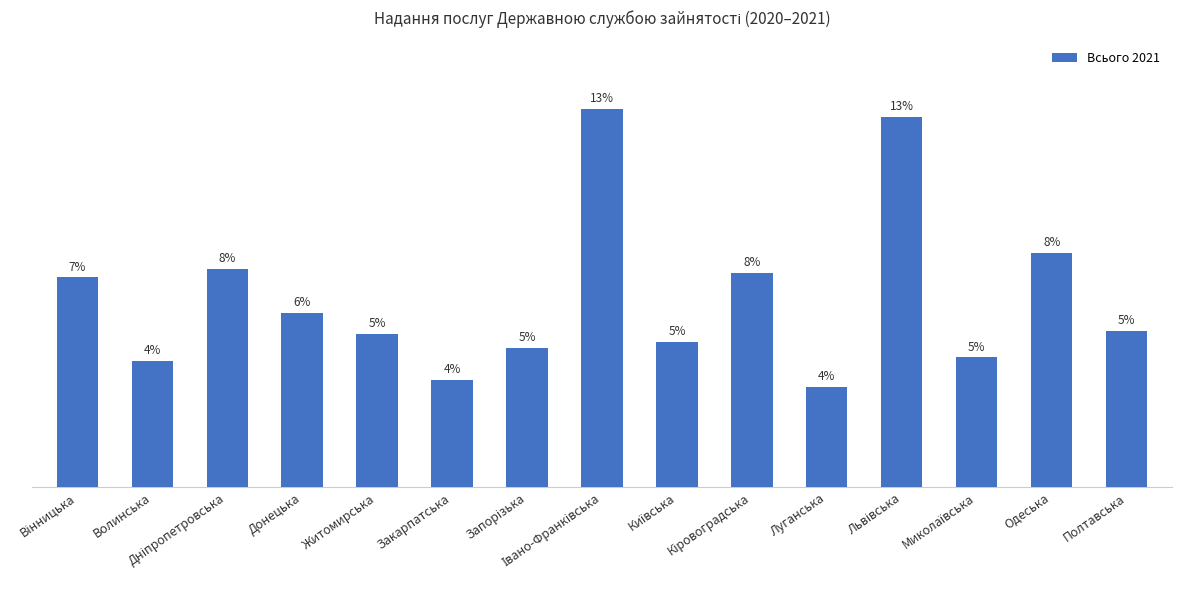

Reading left to right, what are all the values shown in this chart?

Вінницька=23750	Волинська=14326	Дніпропетровська=24696	Донецька=19761	Житомирська=17380	Закарпатська=12167	Запорізька=15772	Івано-Франківська=42828	Київська=16498	Кіровоградська=24290	Луганська=11384	Львівська=41880	Миколаївська=14693	Одеська=26552	Полтавська=17675